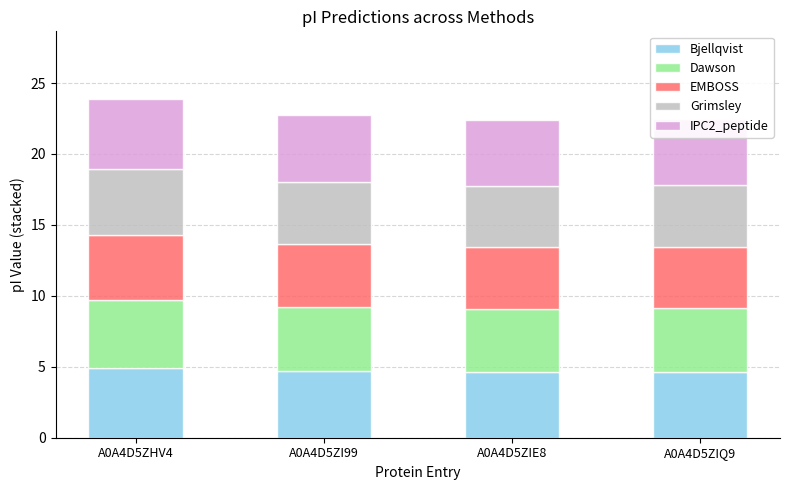

What is the total value across all series at A0A4D5ZHV4?

23.9